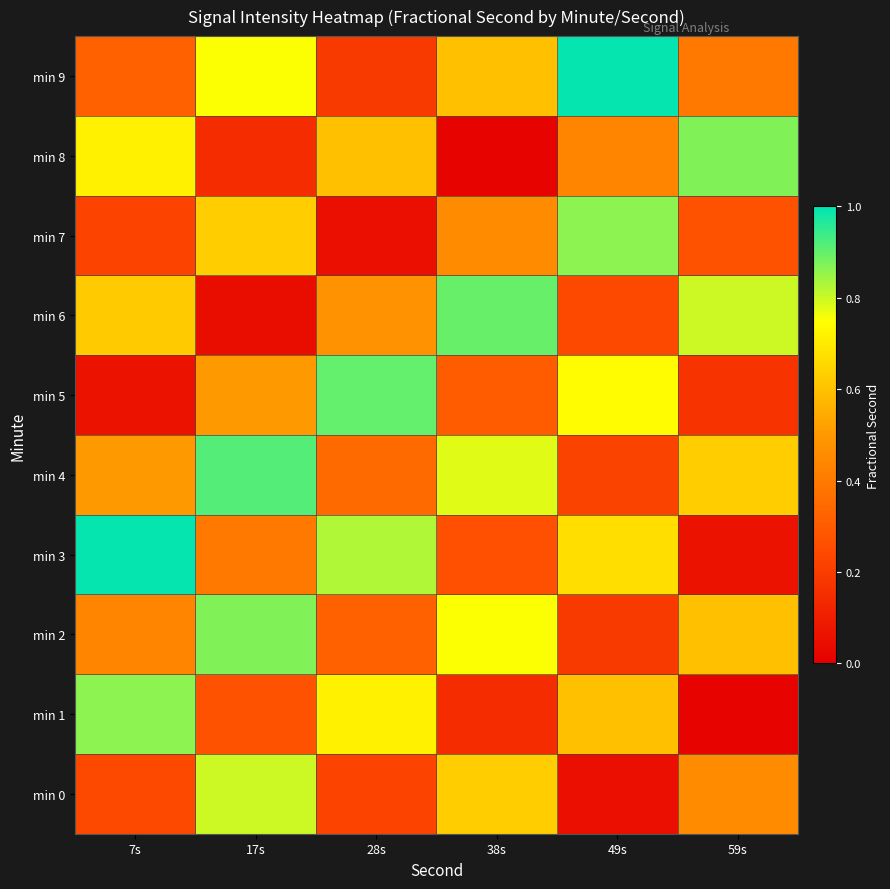

Which series has the largest range (max minus min)?

min 3